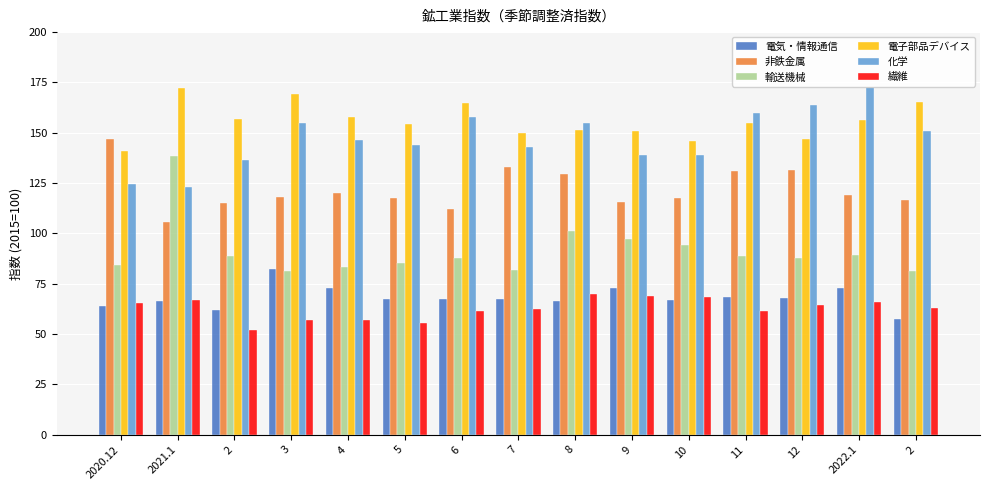

What are all the series names shown in the legend?

電気・情報通信, 非鉄金属, 輸送機械, 電子部品デバイス, 化学, 繊維